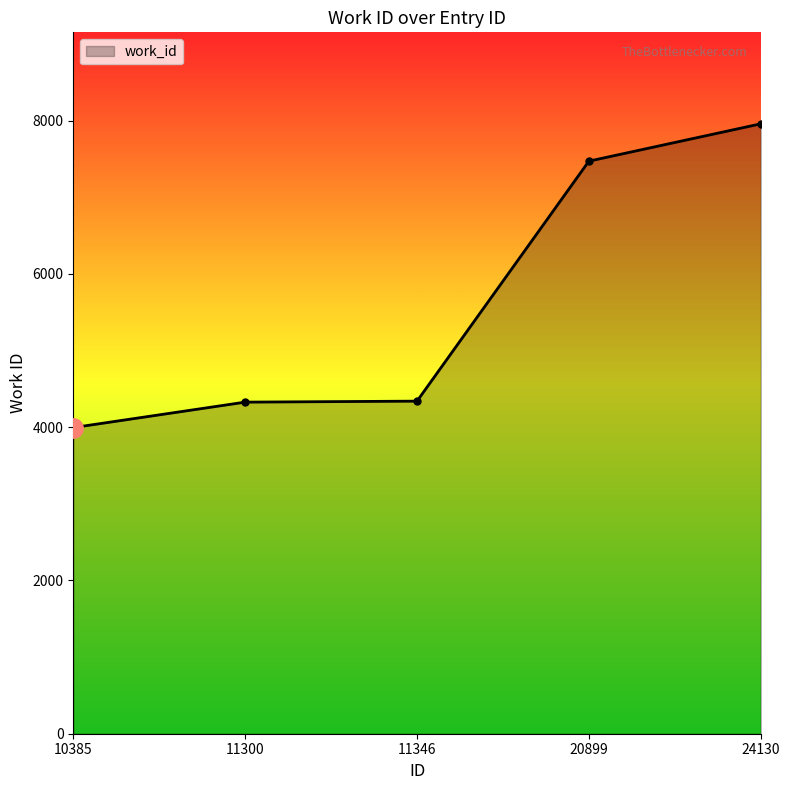

How many data points are less than 4339?

2